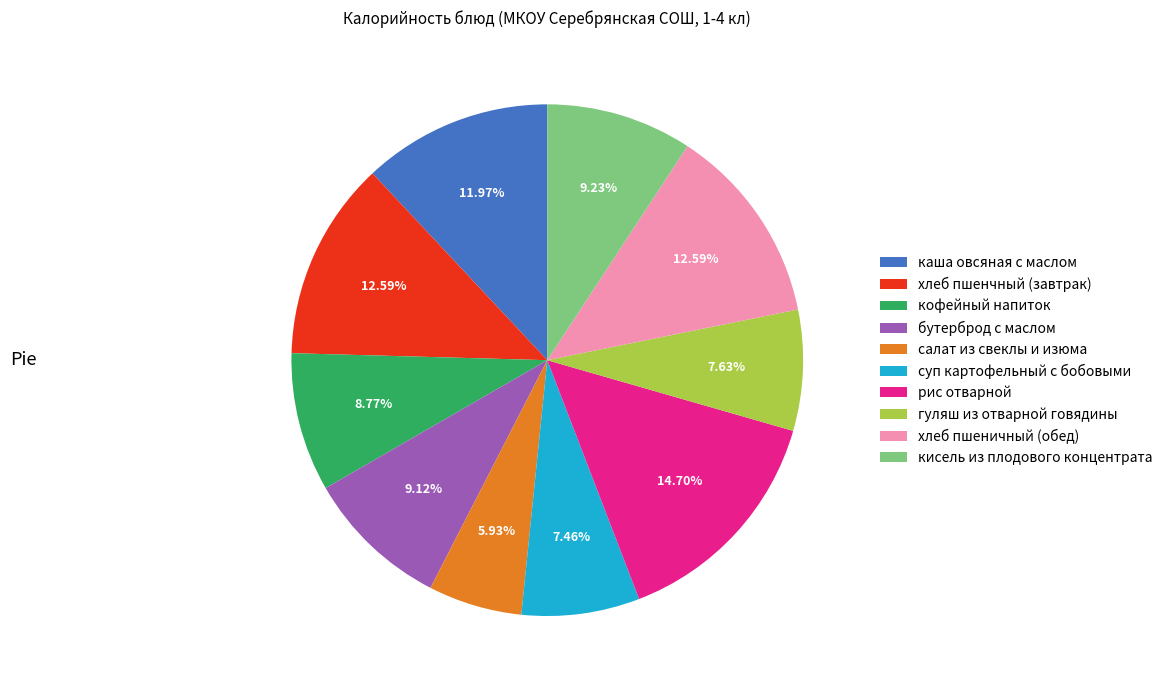

Does any single category account for the majority?

No